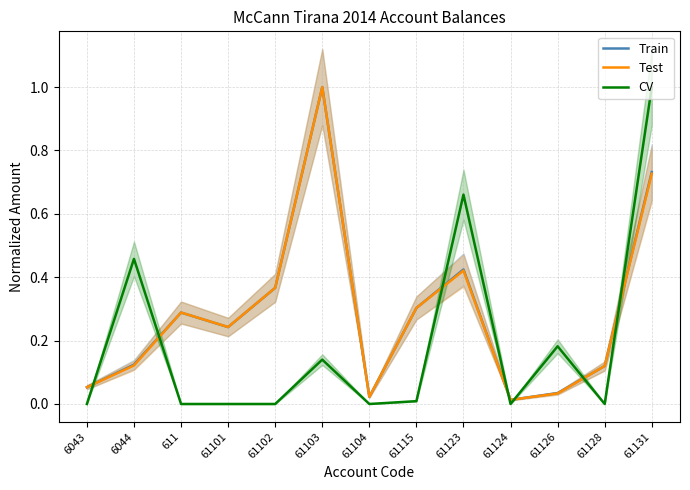

What is the label of the 5th point from the left?

61102